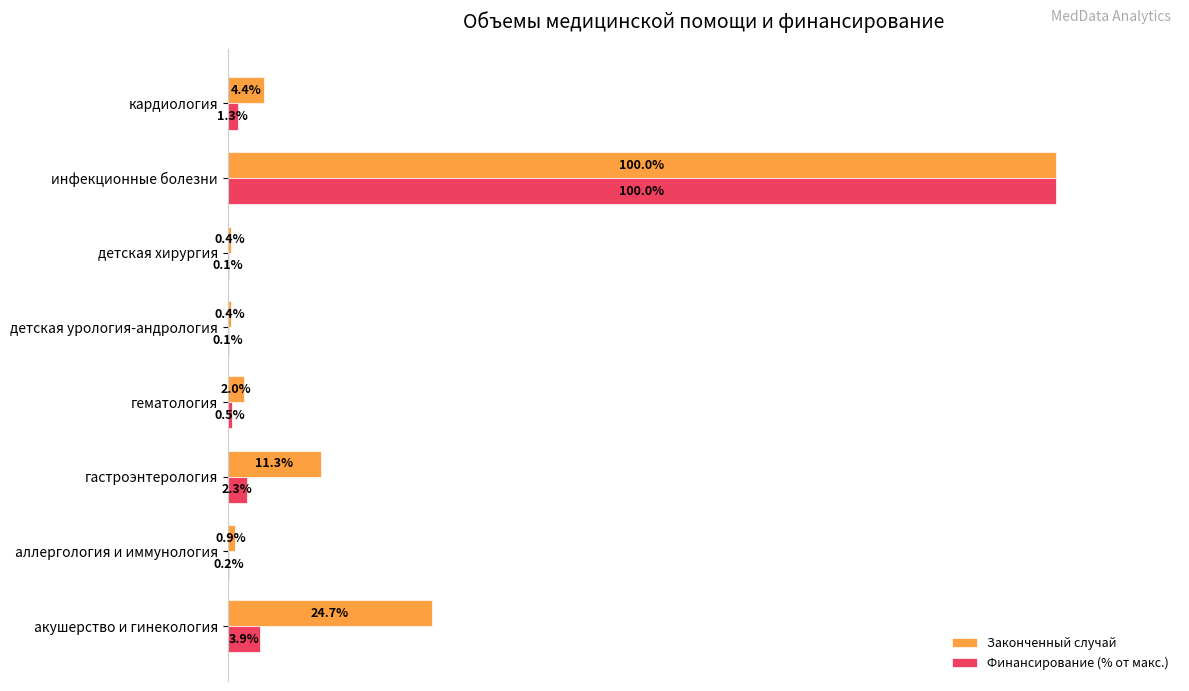

Which series changed the most between акушерство и гинекология and гастроэнтерология?

Законченный случай